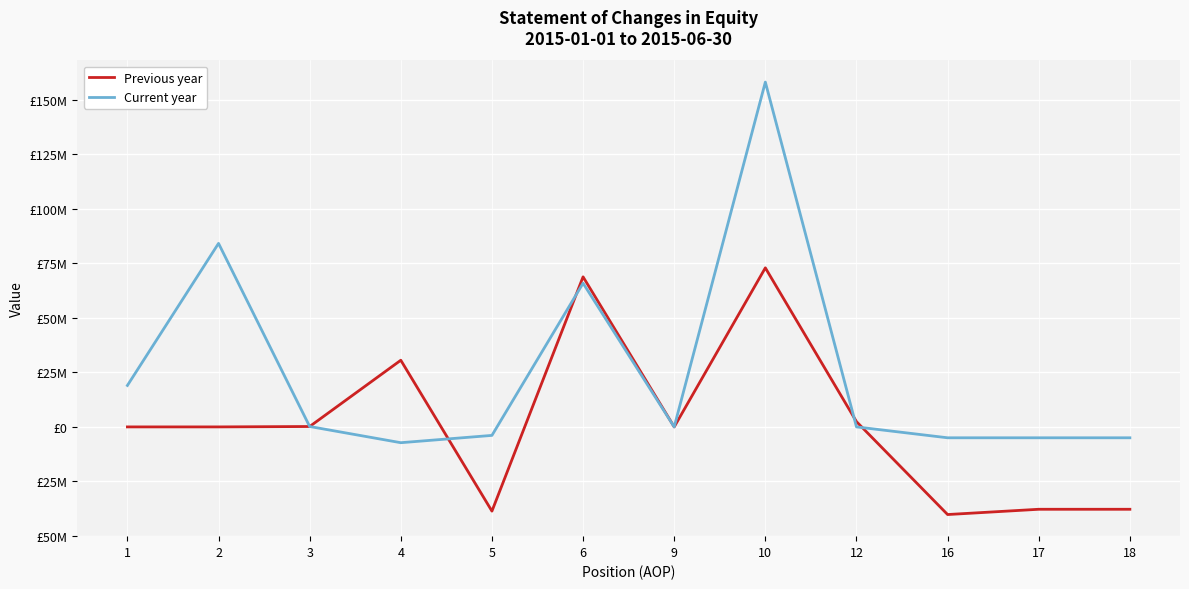

List the labels in order of Current year value, smallest first.

4, 16, 17, 18, 5, 9, 12, 3, 1, 6, 2, 10